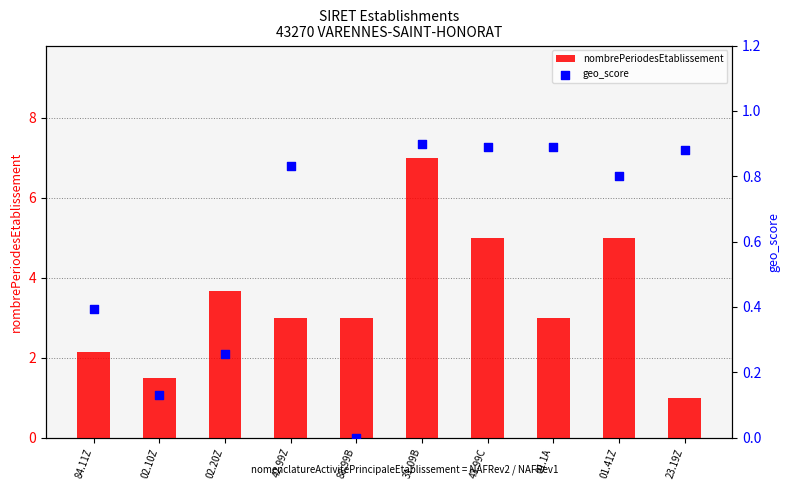

At how many categories does at least one series exceed 3?

4